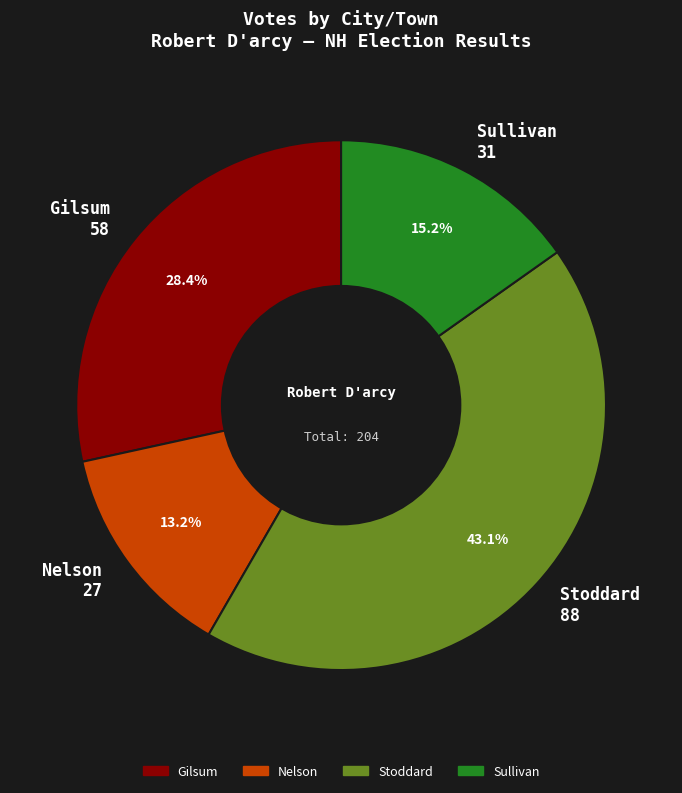

How many slices are in this pie chart?

4